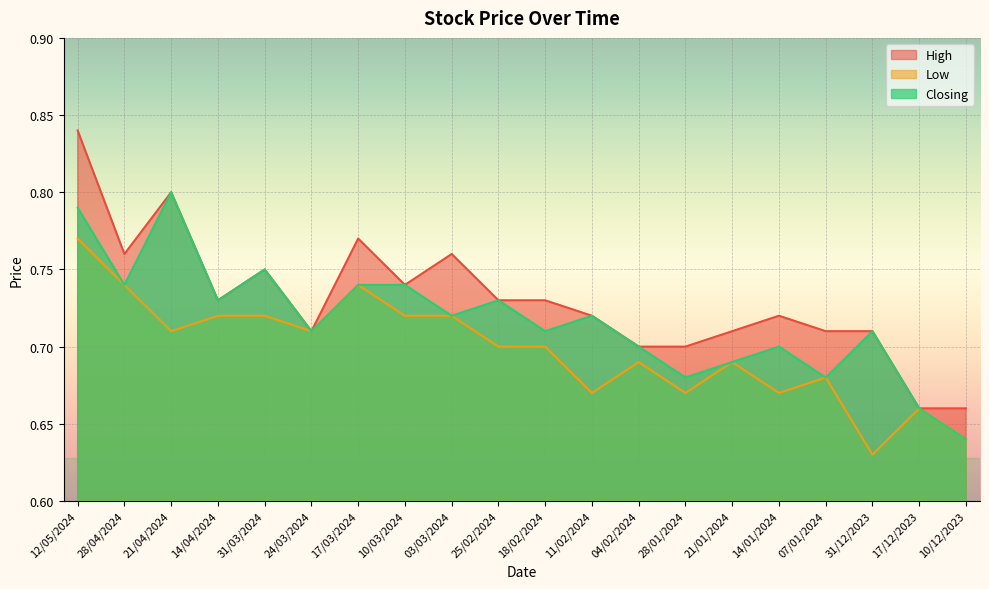

Count the High values in the range 0 to 1.

20